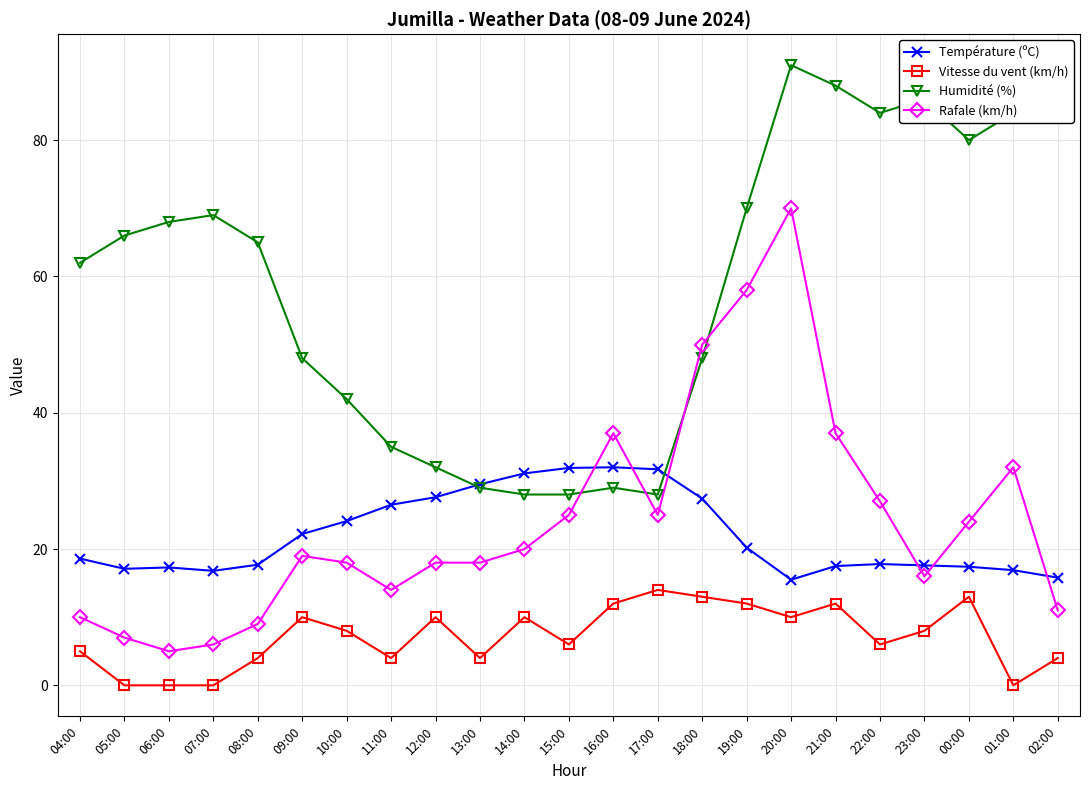

What is the sum of the Humidité (%) values at 04:00 and 21:00?

150.0